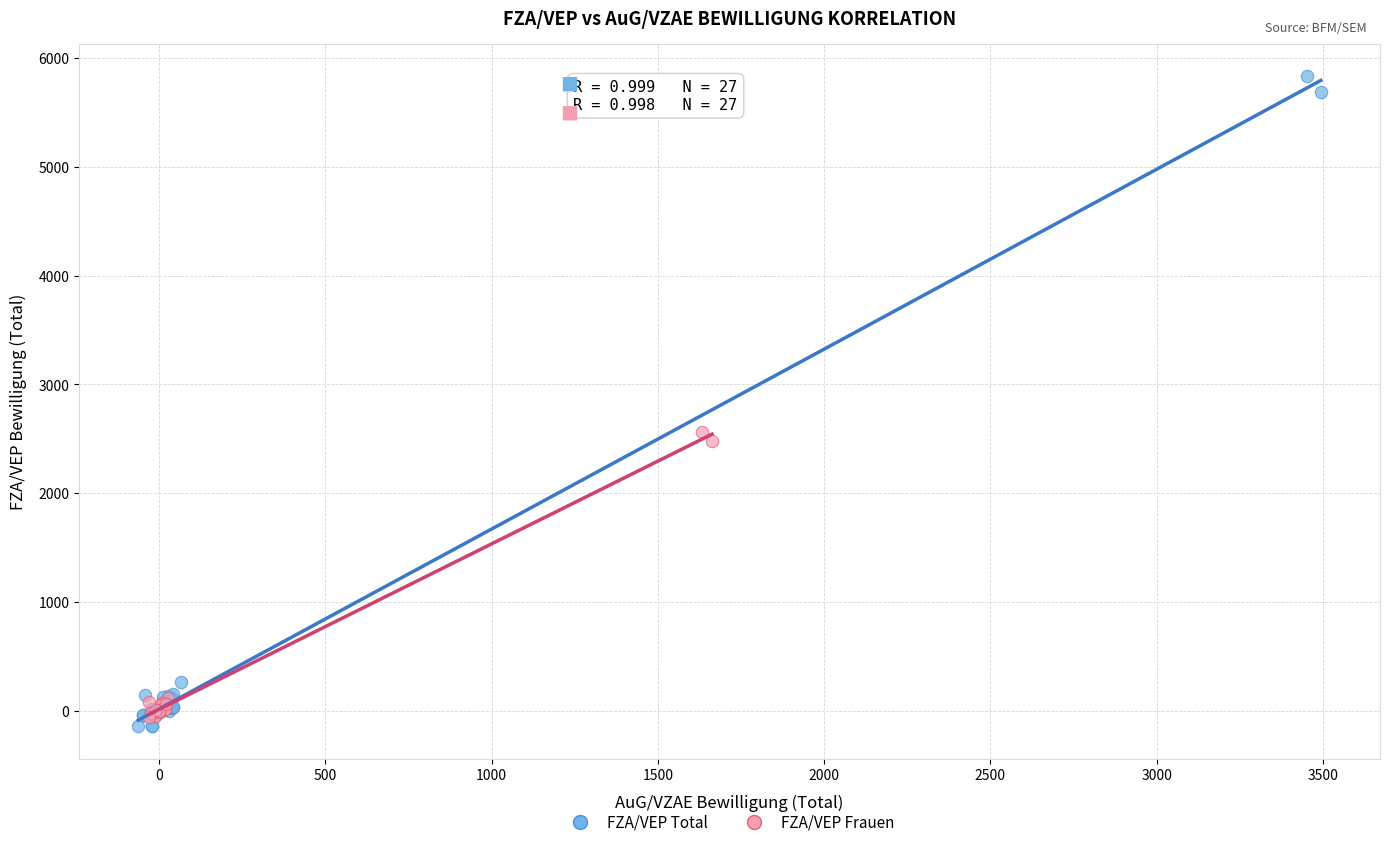

Which series reaches the minimum Y coordinate?

FZA/VEP Total